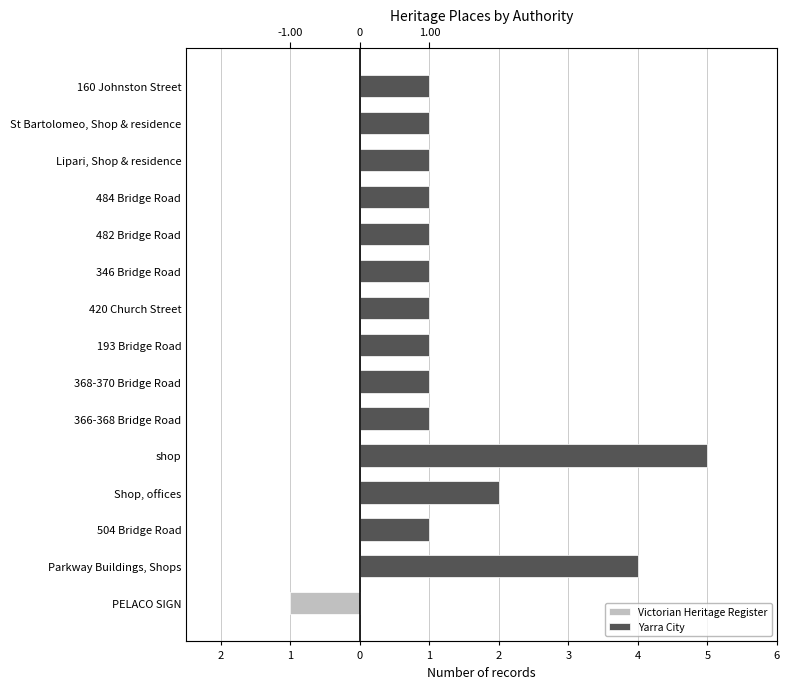

Reading left to right, transcribe all the data shown in this chart.

Victorian Heritage Register: -1	0	0	0	0	0	0	0	0	0	0	0	0	0	0
Yarra City: 0	4	1	2	5	1	1	1	1	1	1	1	1	1	1